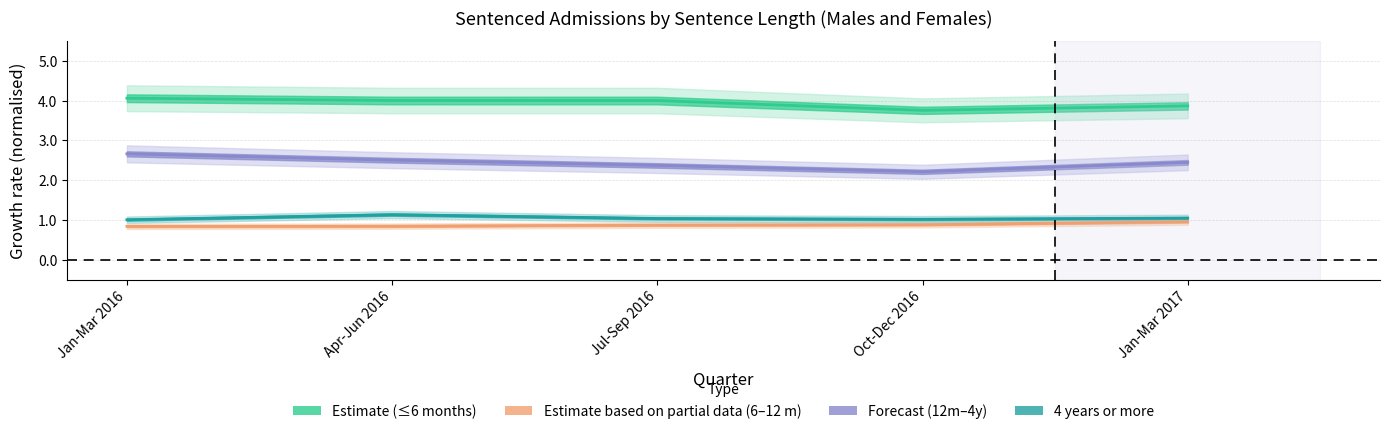

What is the minimum value shown in the chart?

0.8